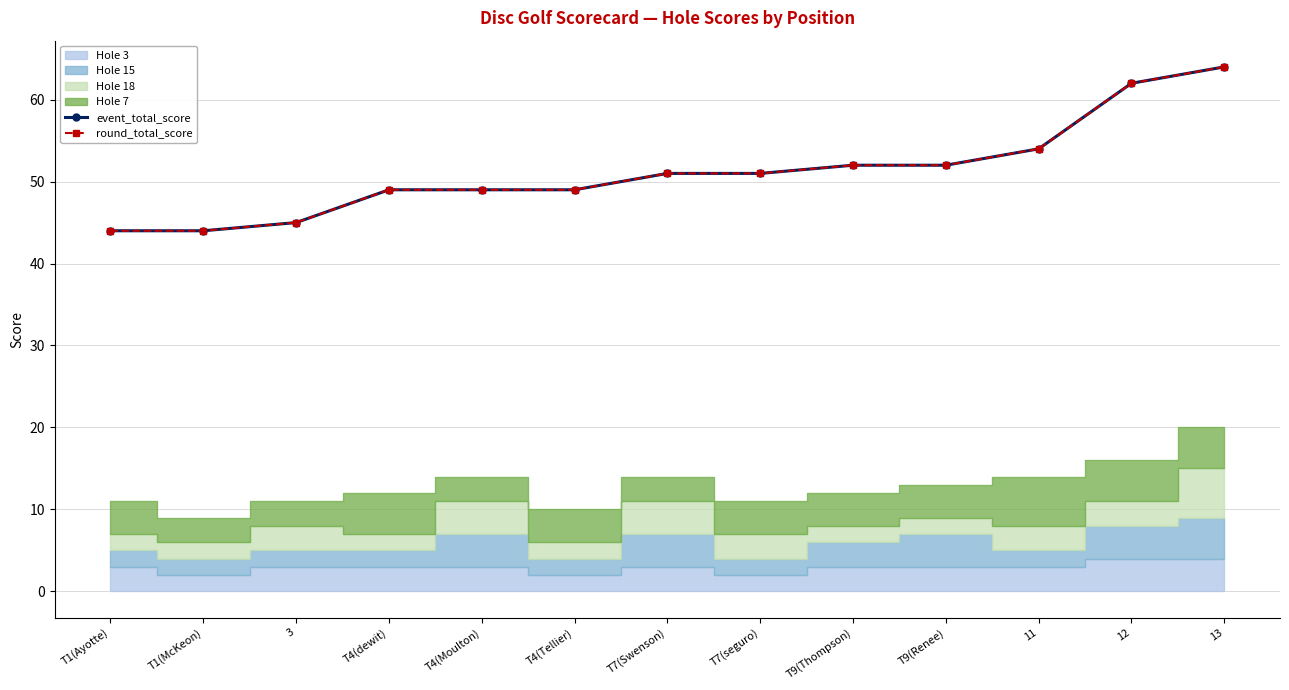

True or false: event_total_score has more than 2 points higher than both neighbors.

False